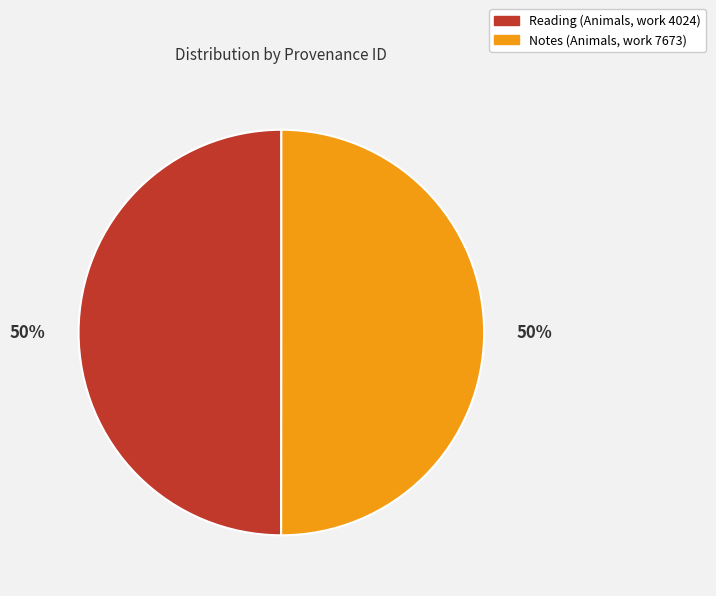

To the nearest percent, what percentage of the pie is Notes (Animals, work 7673)?

50%